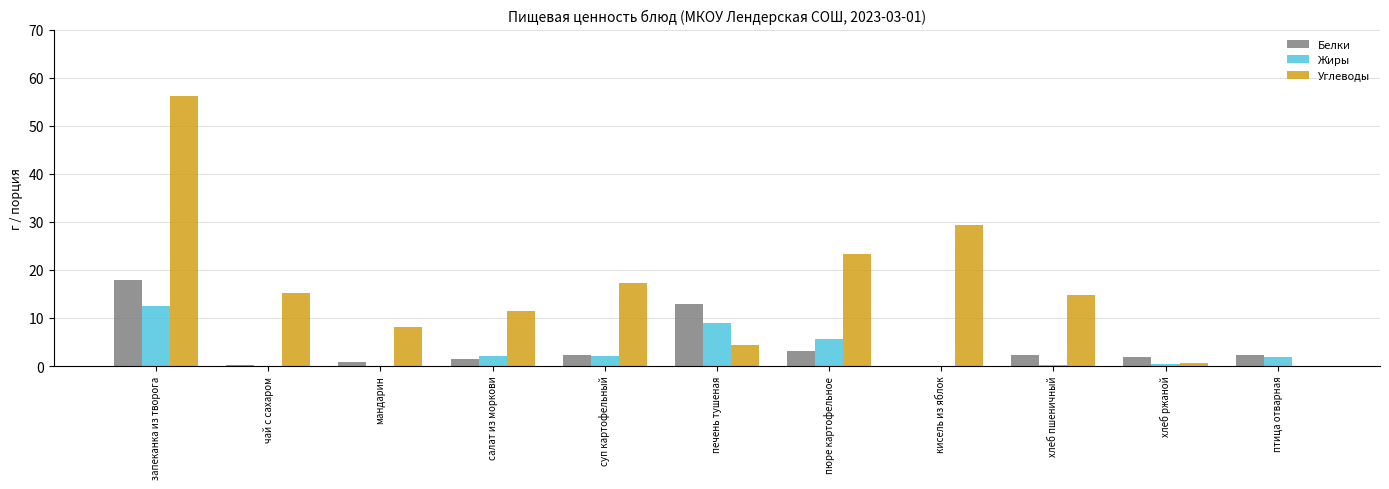

What is the sum of all Жиры values?

33.6